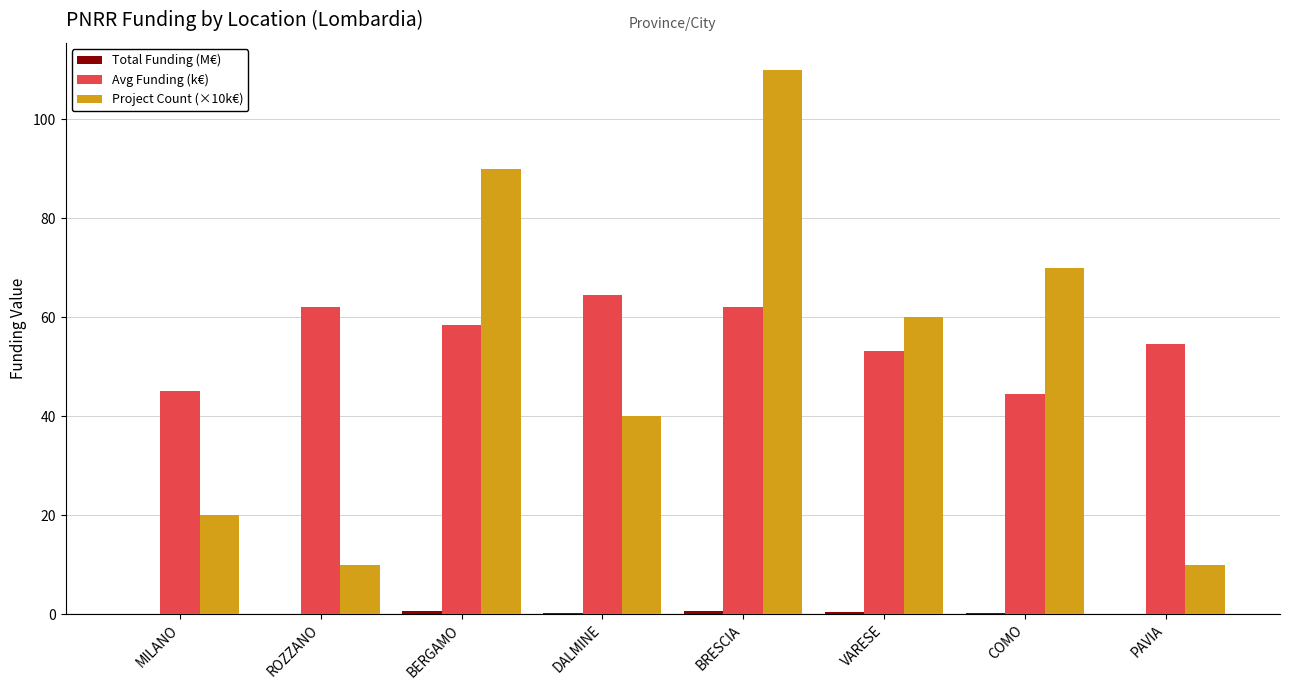

The Project Count (×10k€) series shows 10.0 at ROZZANO. True or false?

True